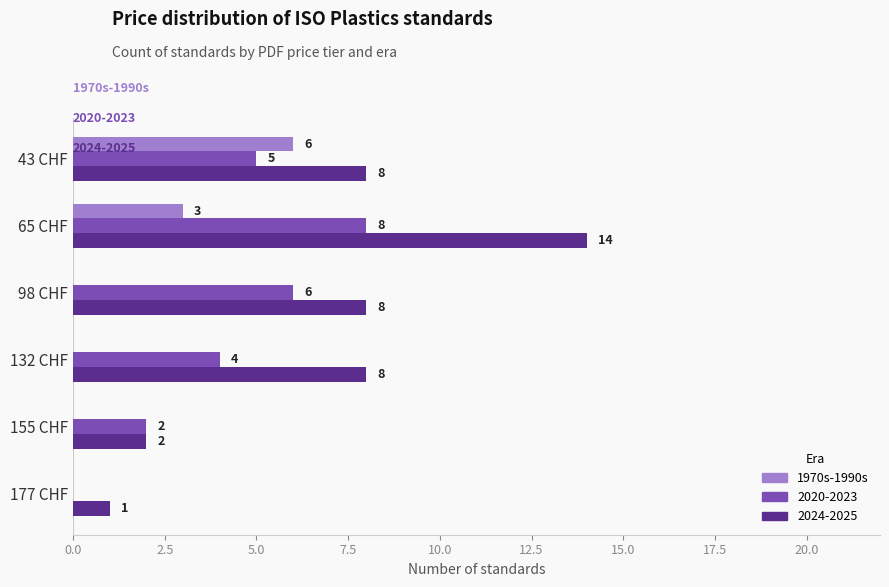

Is the value of 2020-2023 at 132 CHF greater than the value of 2024-2025 at 155 CHF?

Yes